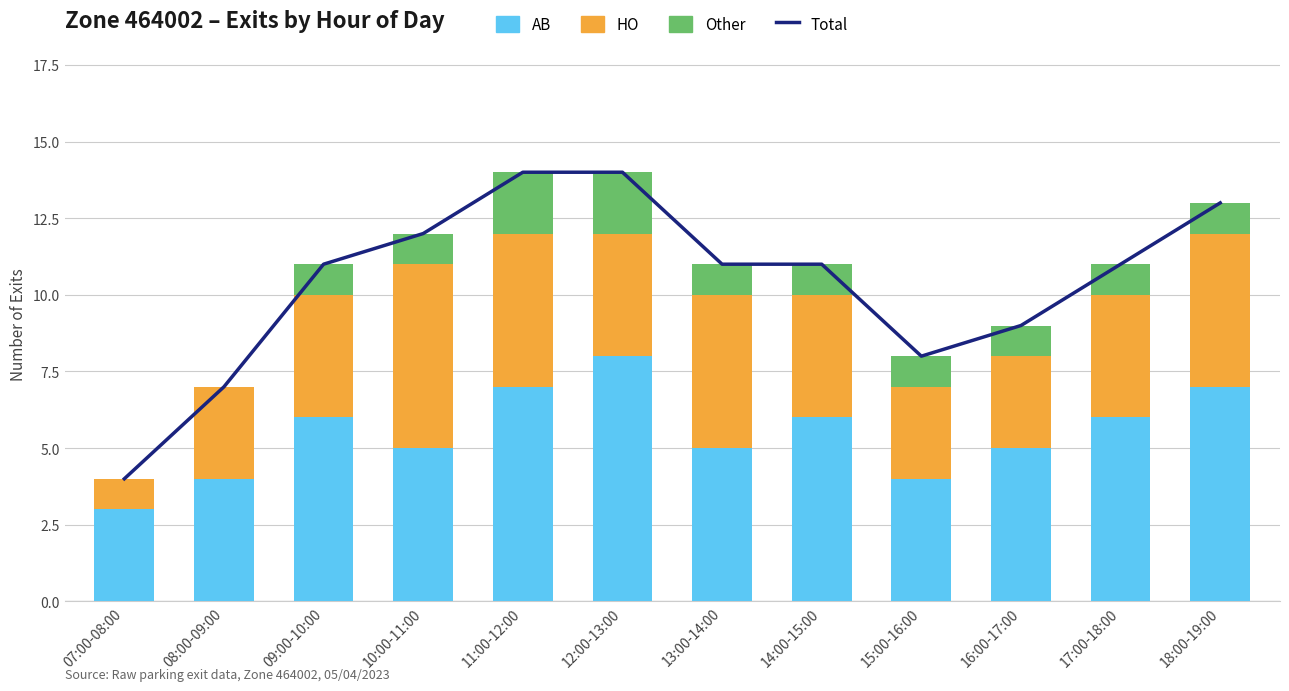

What is the spread (max minus min) of values at 14:00-15:00?

10